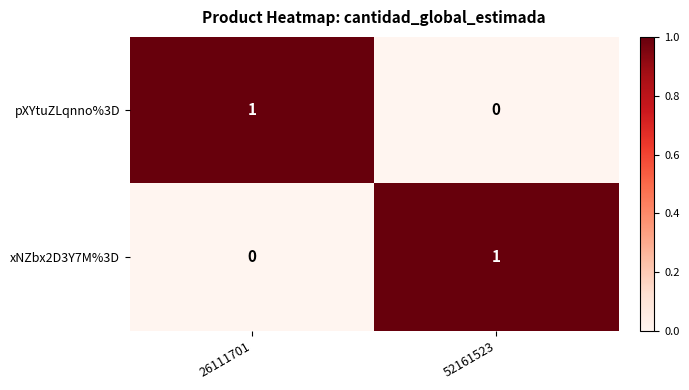

At which label is xNZbx2D3Y7M%3D closest to 0?

26111701